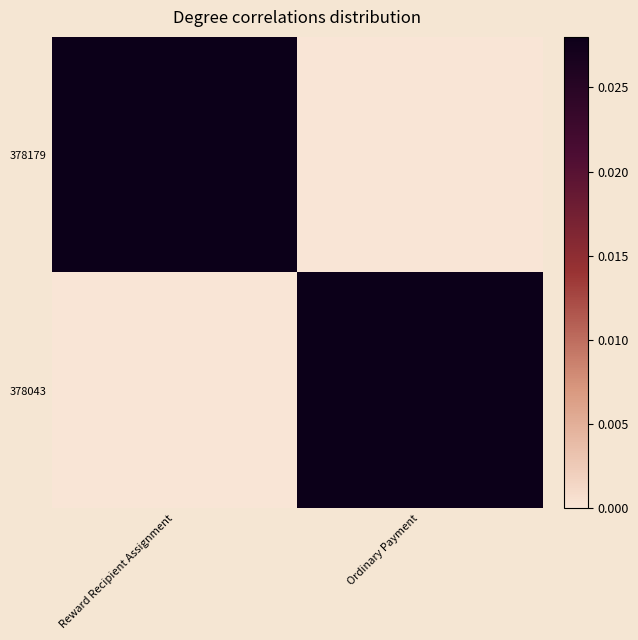

Reading left to right, list all the values displayed in this chart.

378179: Reward Recipient Assignment=1.0	Ordinary Payment=0.0
378043: Reward Recipient Assignment=0.0	Ordinary Payment=0.8